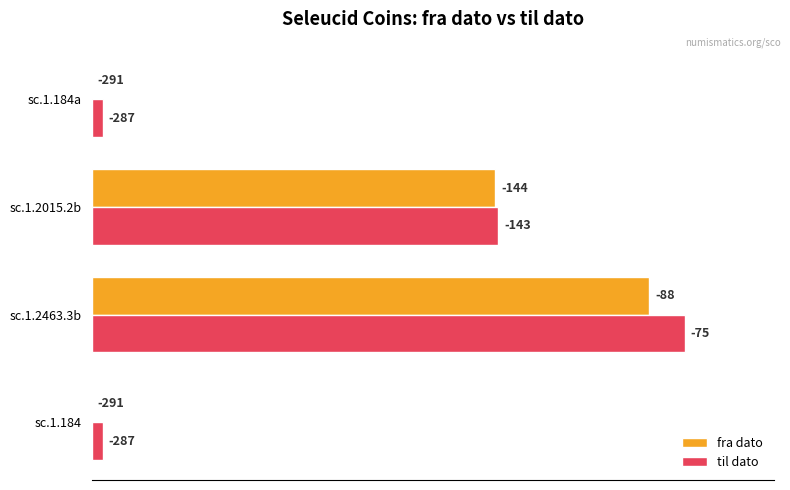

Which series has the largest range (max minus min)?

til dato